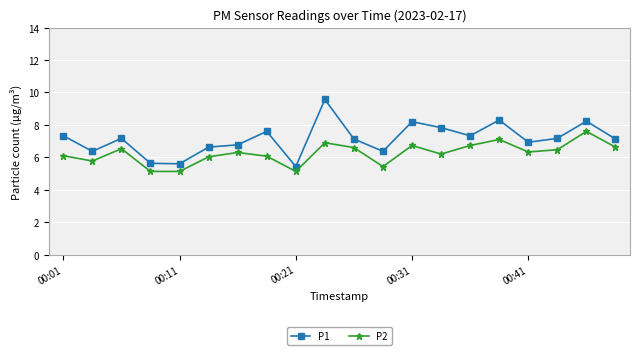

True or false: P2 has more than 1 interior local peaks.

True